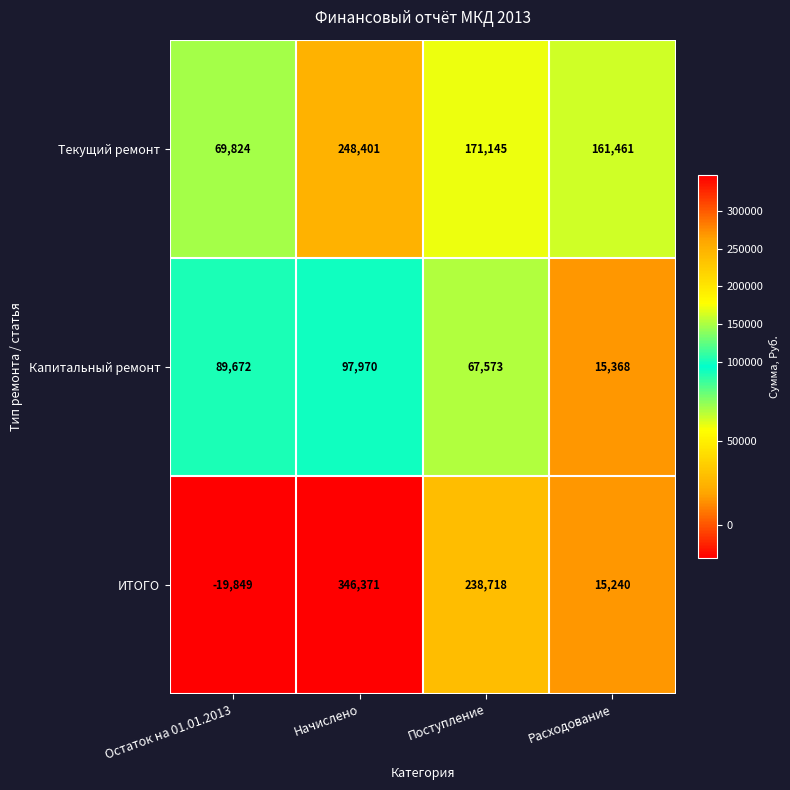

Reading left to right, extract all data points from this chart.

Текущий ремонт: 69824	248401	171145	161461
Капитальный ремонт: 89672	97970	67573	15368
ИТОГО: -19849	346371	238718	15240